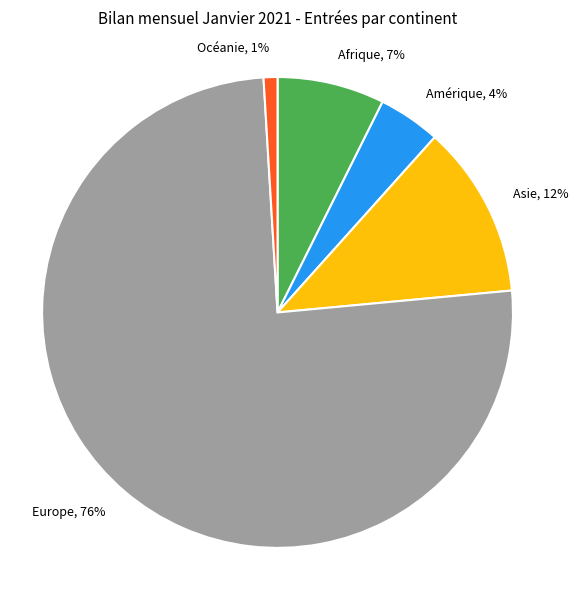

Is the sum of Océanie and Afrique greater than half?

No